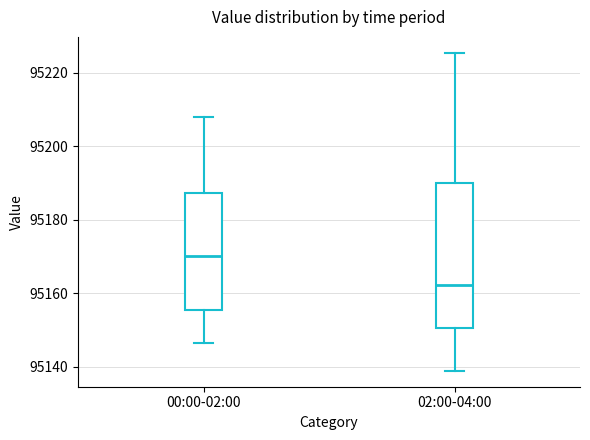

Reading left to right, transcribe this box plot: for each box, give where its median line is, the range the box spans, and where its two whiskers end, as read against the y-axis. The values are not printed on the chart, so give them approximately, as read against the axis.

00:00-02:00: median 95170, box 95156 to 95188, whiskers 95146 to 95208
02:00-04:00: median 95162, box 95150 to 95190, whiskers 95138 to 95226